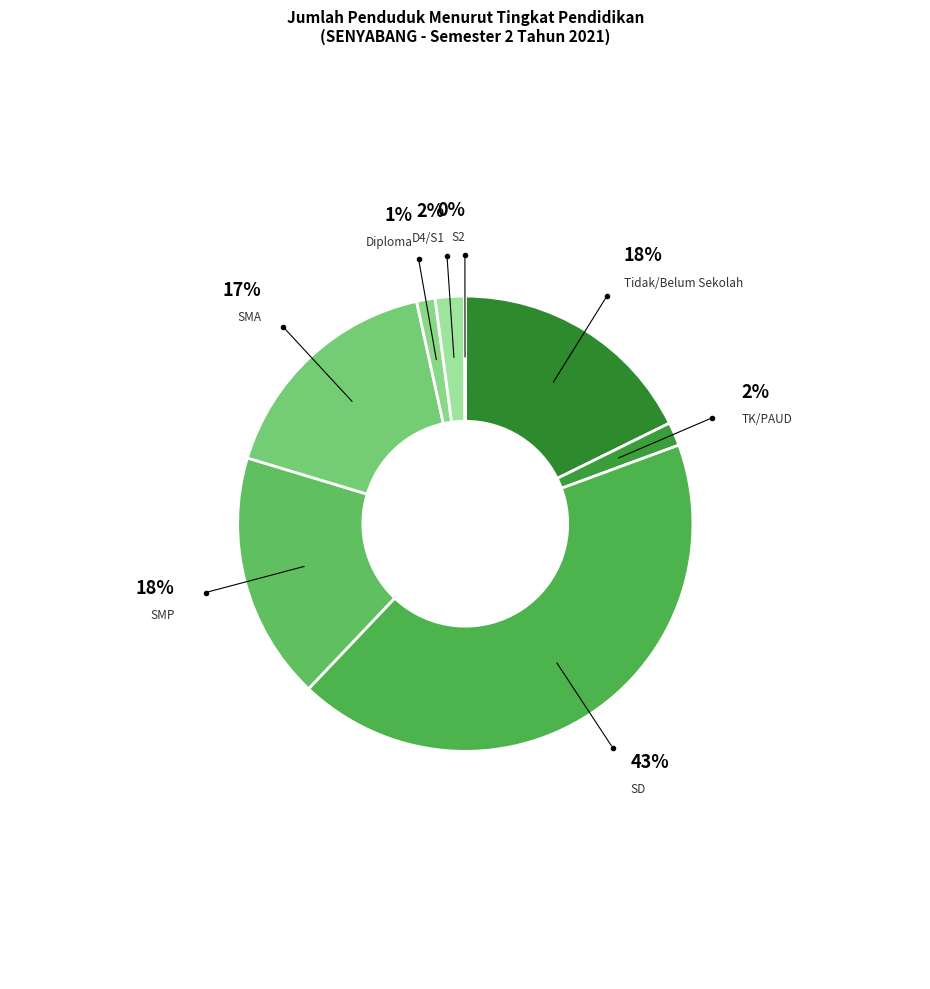

What percentage is the SD slice, to the nearest percent?

43%